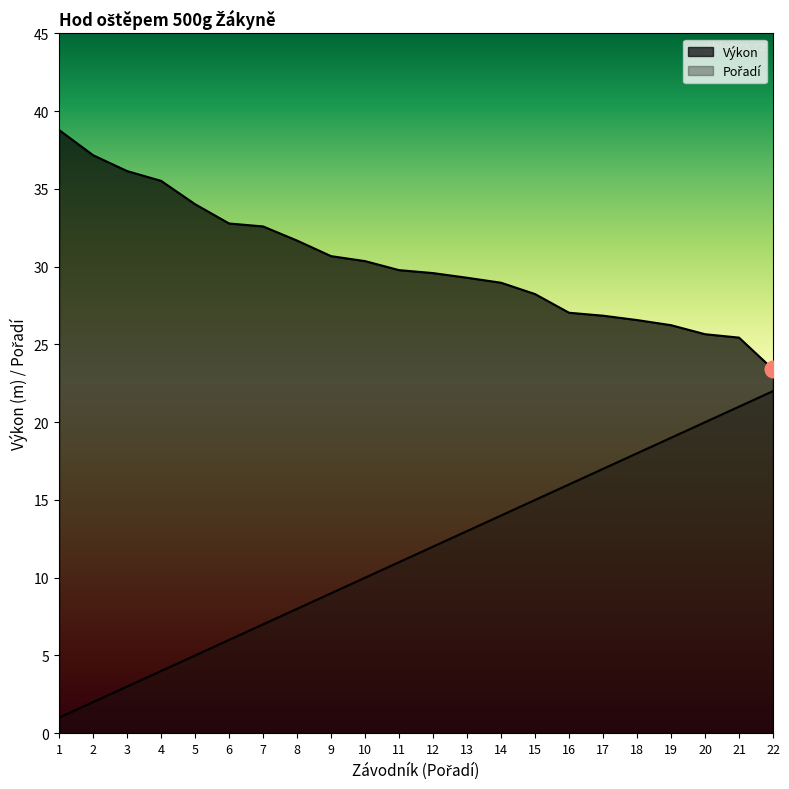

Does the chart display data point markers on the line(s)?

No